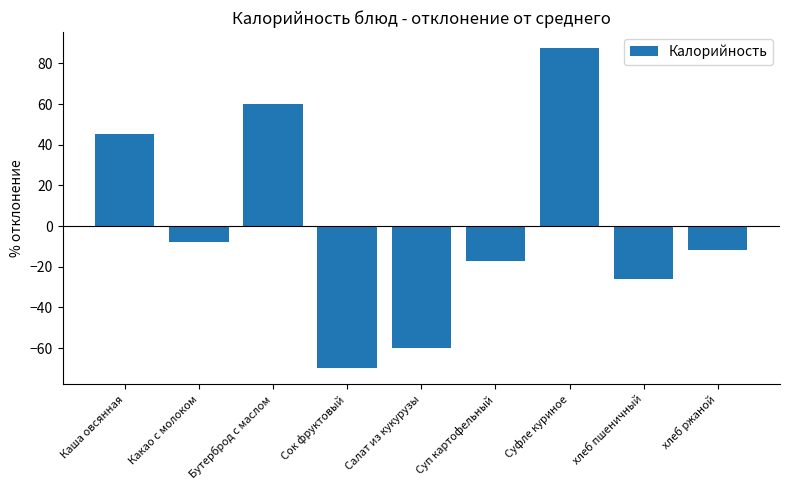

Reading left to right, extract all data points from this chart.

45.1	-7.9	60.1	-69.9	-59.9	-16.9	87.5	-25.9	-11.9